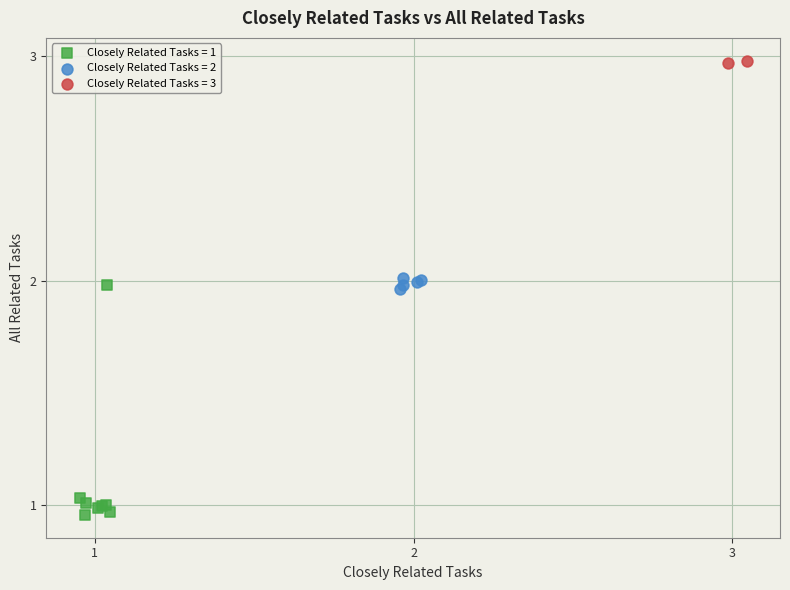

What are all the series names shown in the legend?

Closely Related Tasks = 1, Closely Related Tasks = 2, Closely Related Tasks = 3